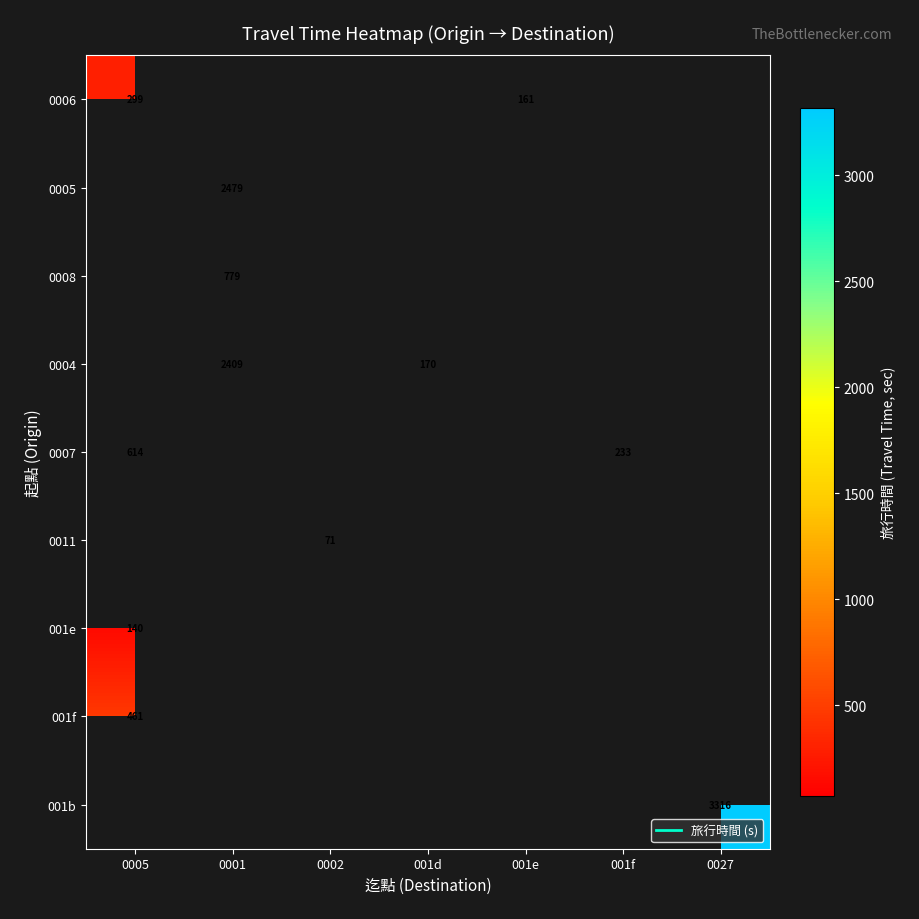

How many values in 001f are above zero?

1